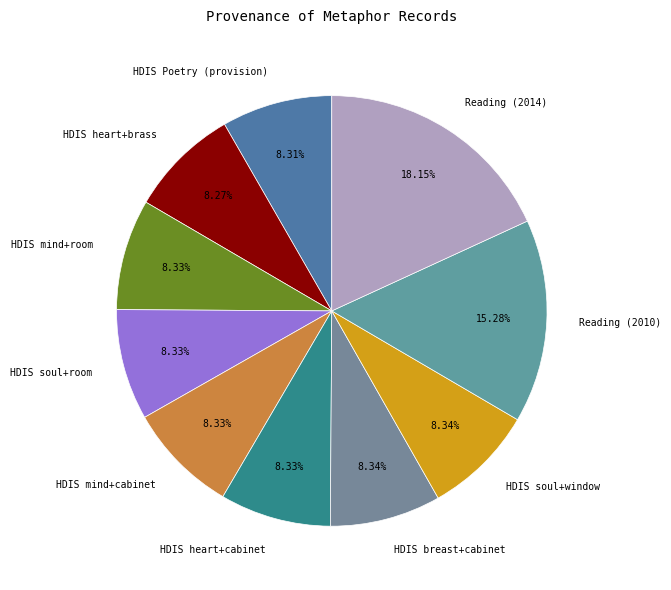

What percentage is the HDIS Poetry (provision) slice, to the nearest percent?

8%